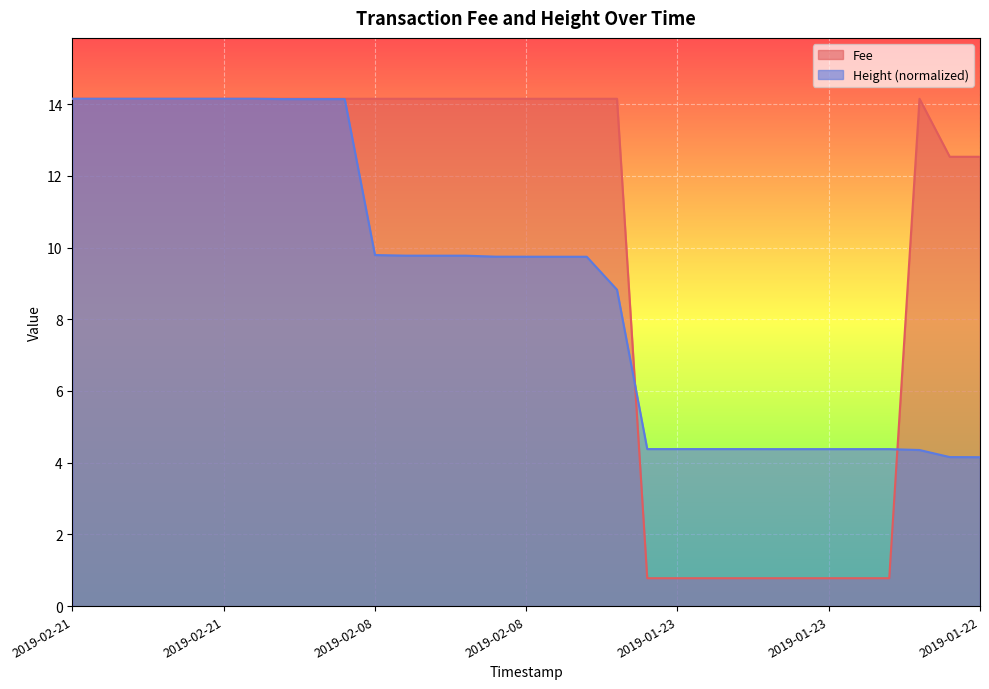

The value of Height at 2019-02-21 21:48:30 is 14.1. True or false?

True